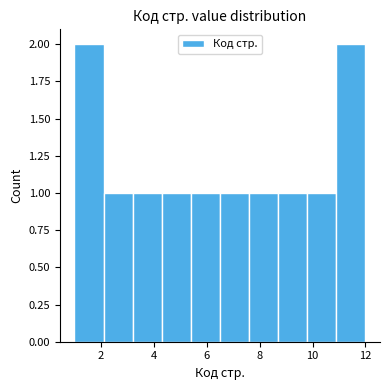

Reading left to right, transcribe this chart: for each bar, give the range it covers on the x-axis and its height. Neither the bar edges nor the heights are printed on the chart, so give them approximately, as read against the axes.

1.0 to 2.1: 2
2.1 to 3.2: 1
3.2 to 4.3: 1
4.3 to 5.4: 1
5.4 to 6.5: 1
6.5 to 7.6: 1
7.6 to 8.7: 1
8.7 to 9.8: 1
9.8 to 10.9: 1
10.9 to 12.0: 2